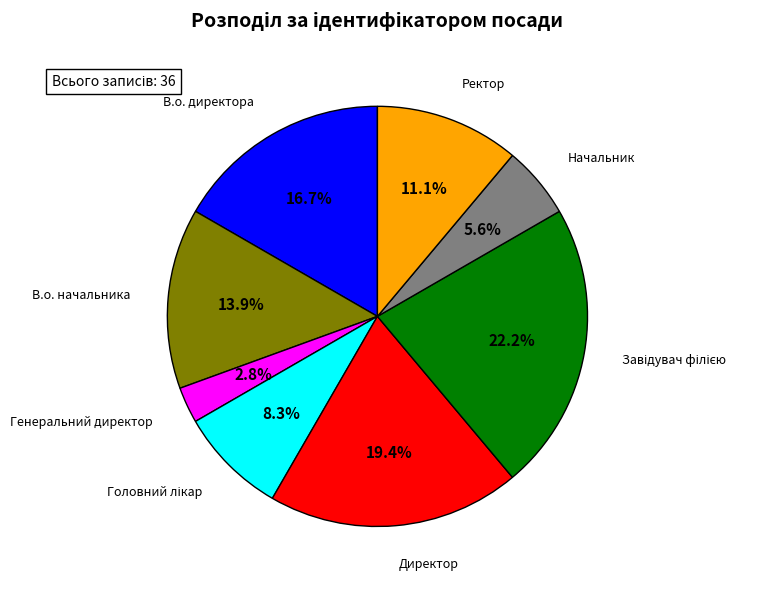

True or false: В.о. директора accounts for 4% of the total.

False